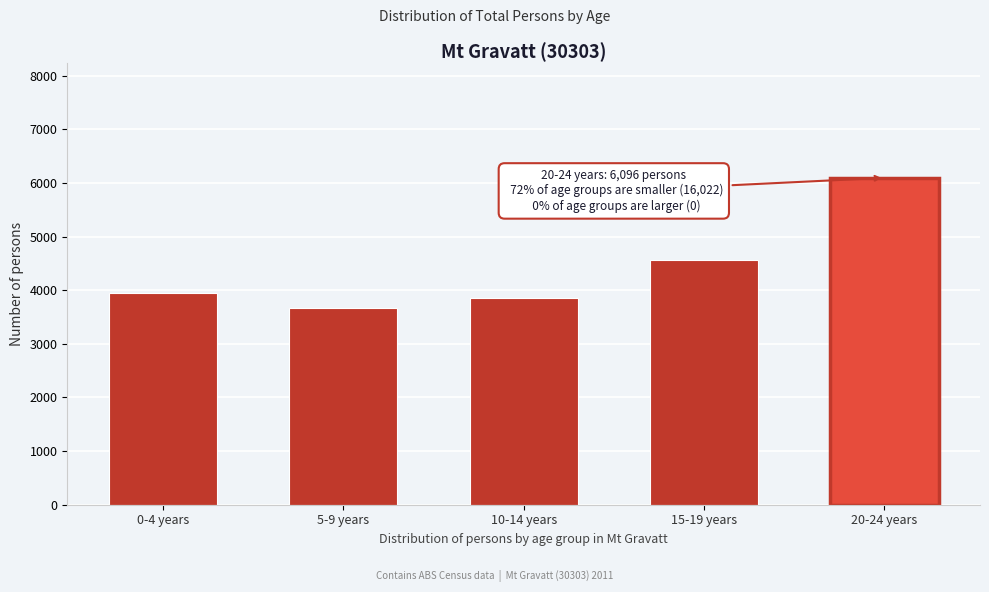

Reading left to right, transcribe all the data shown in this chart.

3945	3661	3859	4557	6096